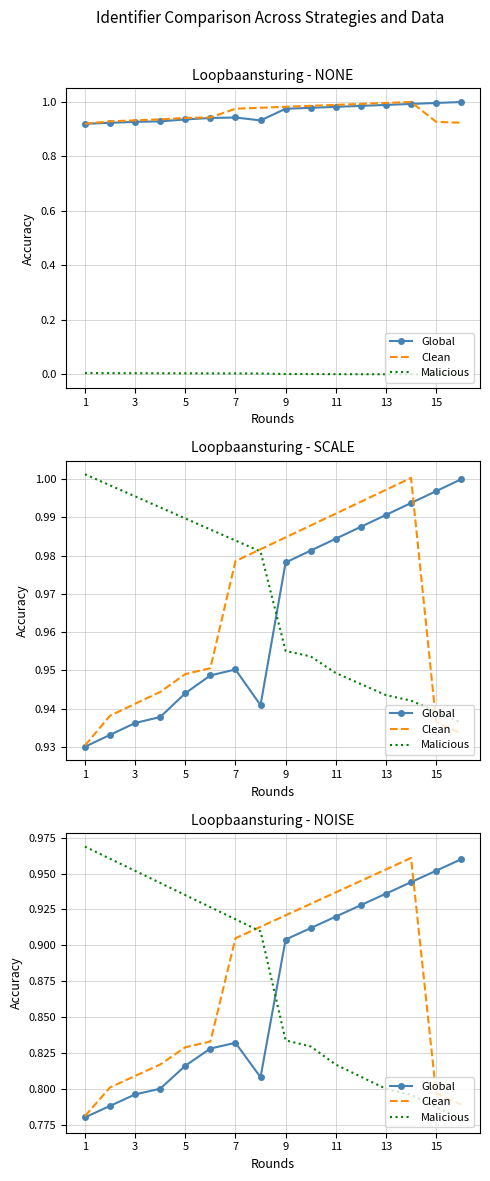

How many lines are shown in the chart?

3